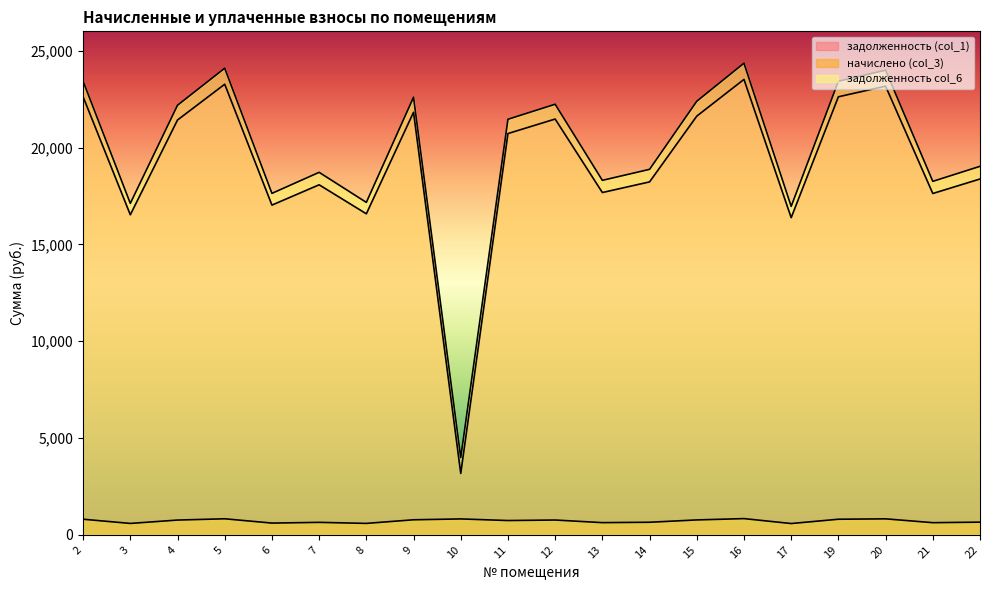

How many lines are shown in the chart?

3